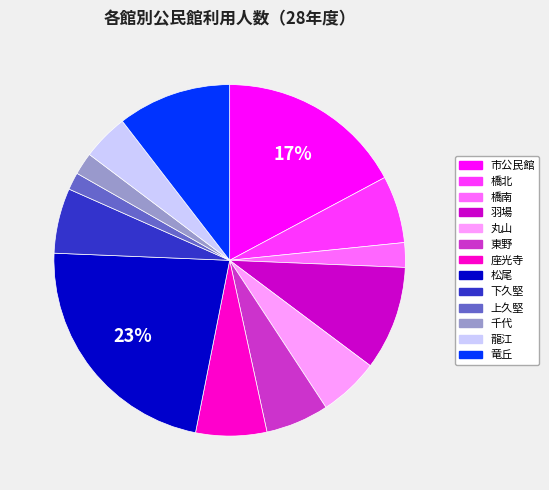

To the nearest percent, what portion does 市公民館 represent?

17%